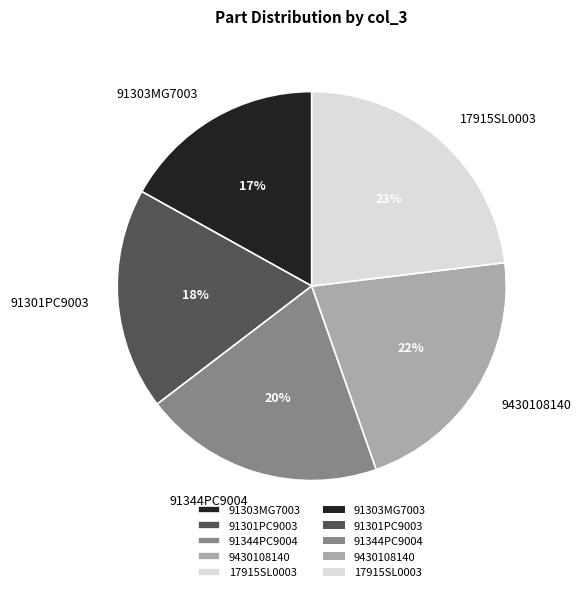

To the nearest percent, what is the difference between the 9430108140 and 91344PC9004 slice percentages?

2%